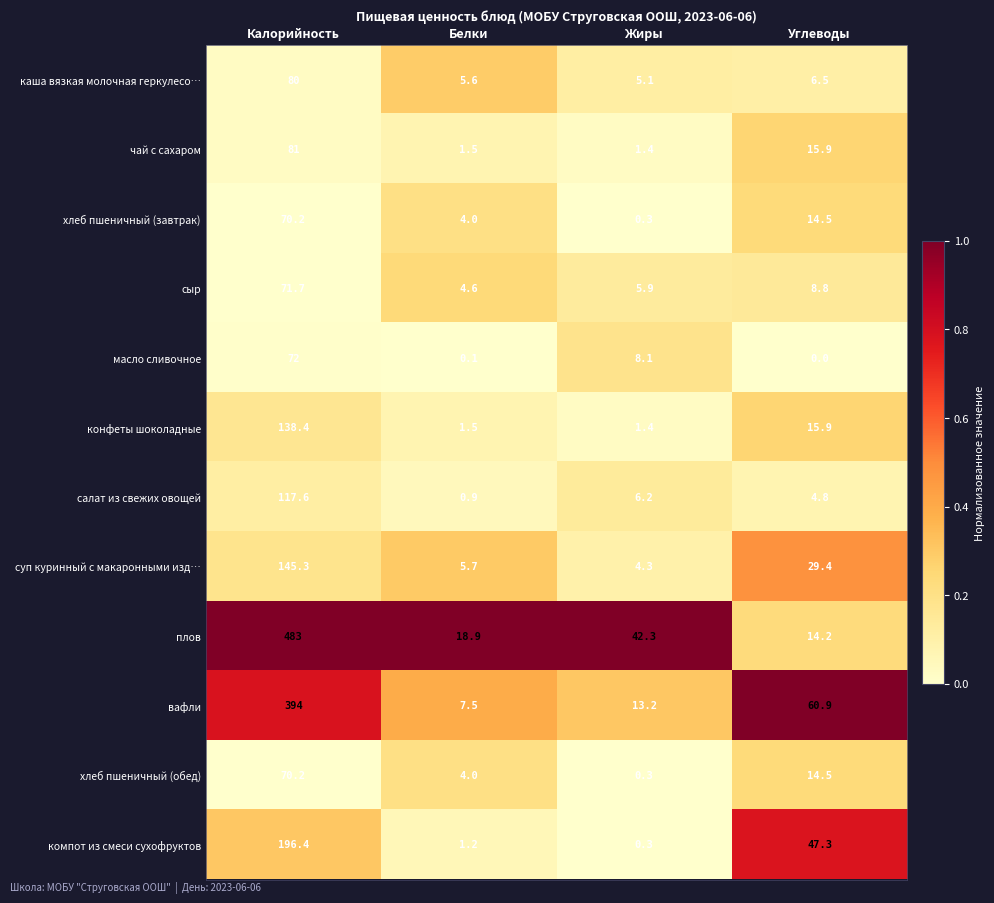

Which series has the largest total across all categories?

плов